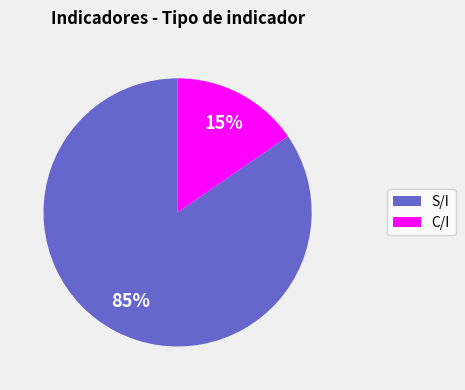

True or false: S/I accounts for 94% of the total.

False